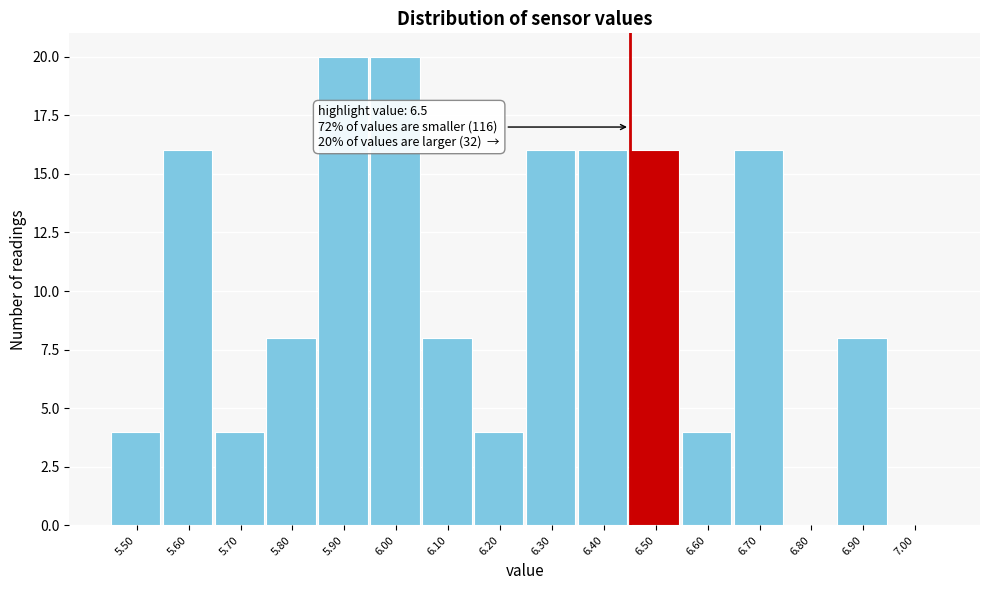

Reading right to left, extract all data points from this chart.

7.00=0	6.90=8	6.80=0	6.70=16	6.60=4	6.50=16	6.40=16	6.30=16	6.20=4	6.10=8	6.00=20	5.90=20	5.80=8	5.70=4	5.60=16	5.50=4